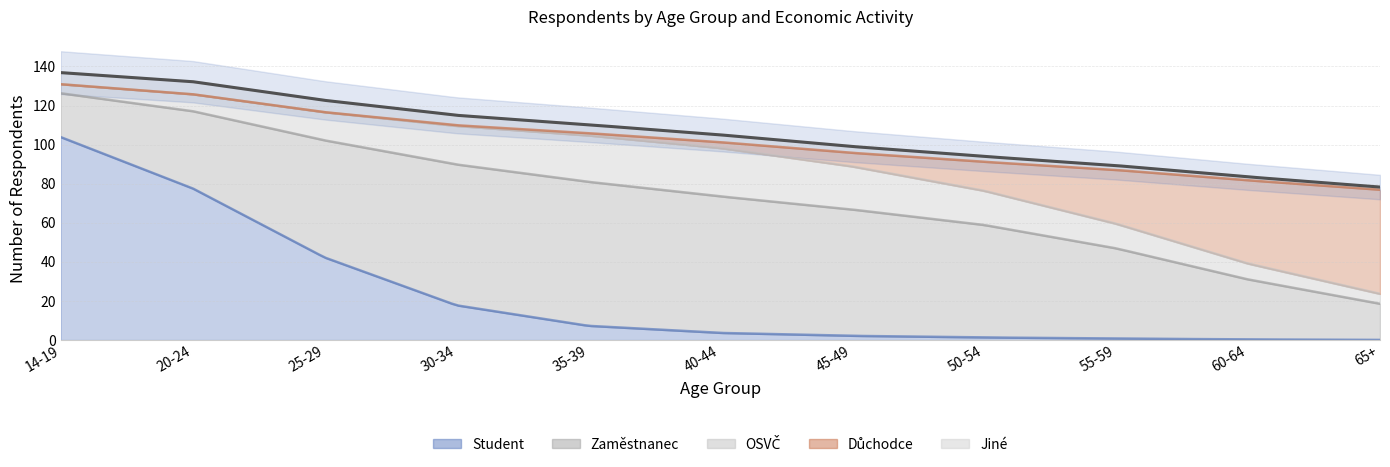

What are all the series names shown in the legend?

student, zamestnanec, OSVC, duchodce, jine